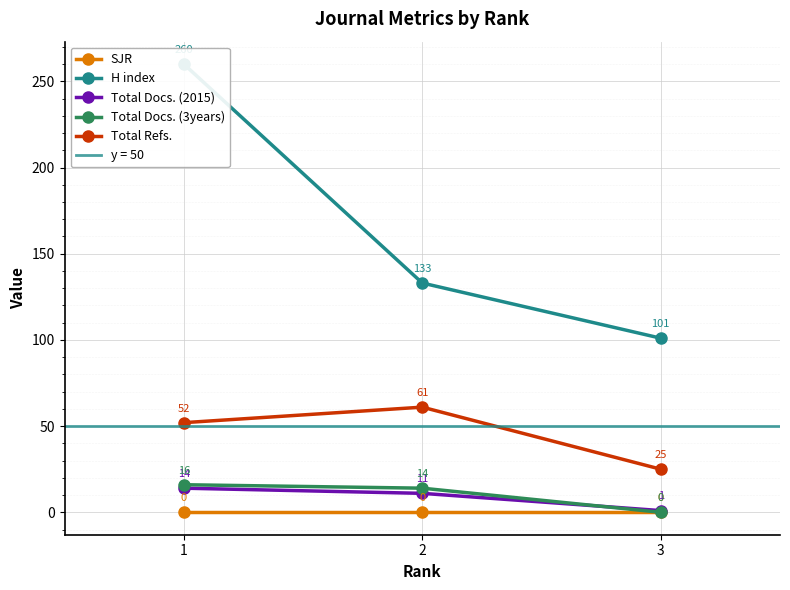

At which label does Total Docs. (2015) reach its minimum?

3